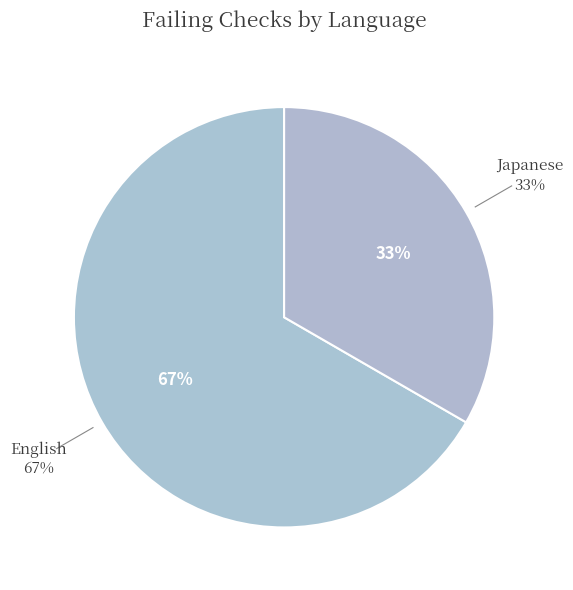

What is the largest slice in the pie chart?

English